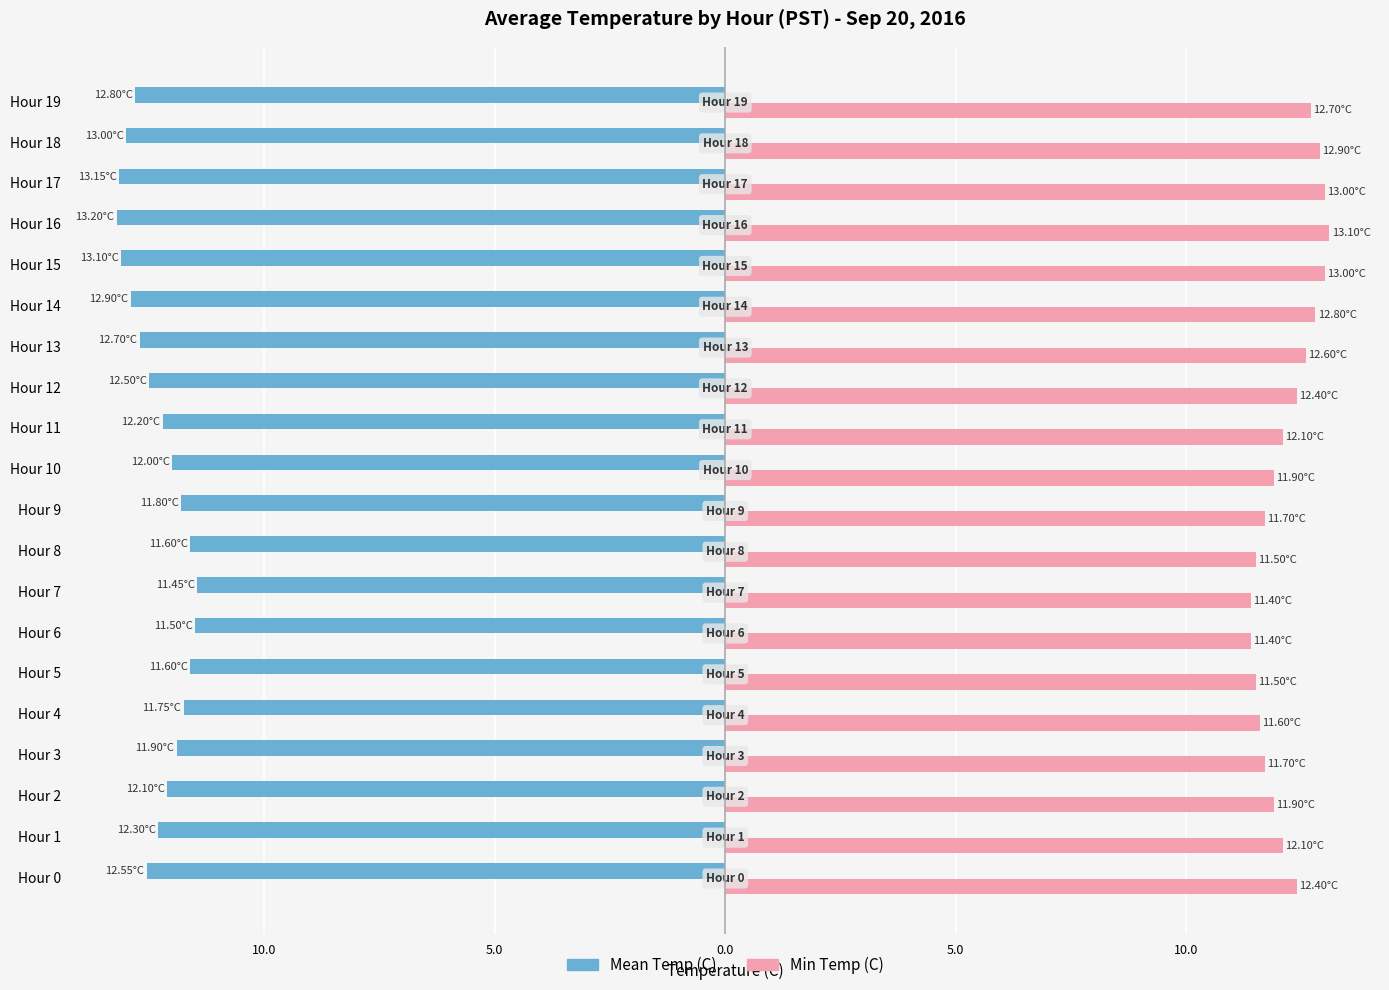

What are all the series names shown in the legend?

Mean Temp (C), Min Temp (C)